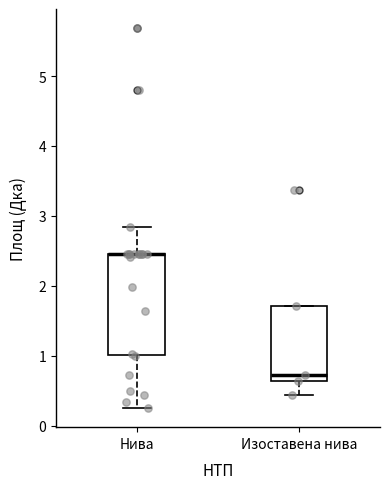

Reading left to right, transcribe this box plot: for each box, give where its median line is, the range the box spans, and where its two whiskers end, as read against the y-axis. The values are not printed on the chart, so give them approximately, as read against the axis.

Нива: median 2.5 (drawn on the box's upper edge), box 1.0 to 2.5, whiskers 0.2 to 2.8
Изоставена нива: median 0.7, box 0.6 to 1.7, whiskers 0.4 to 1.7